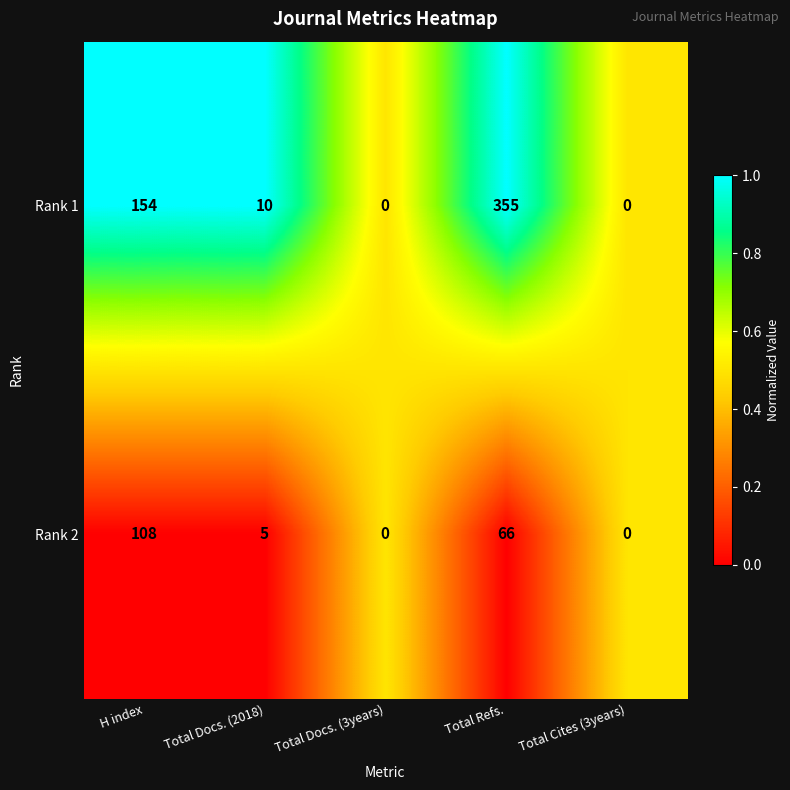

The value of Rank 1 at H index is 154. True or false?

True